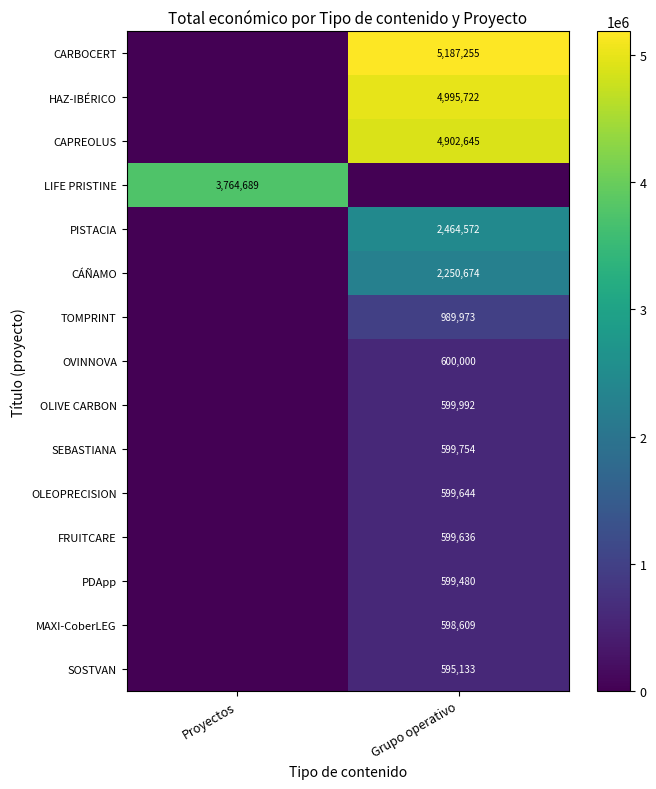

Which series has the largest total across all categories?

row_0